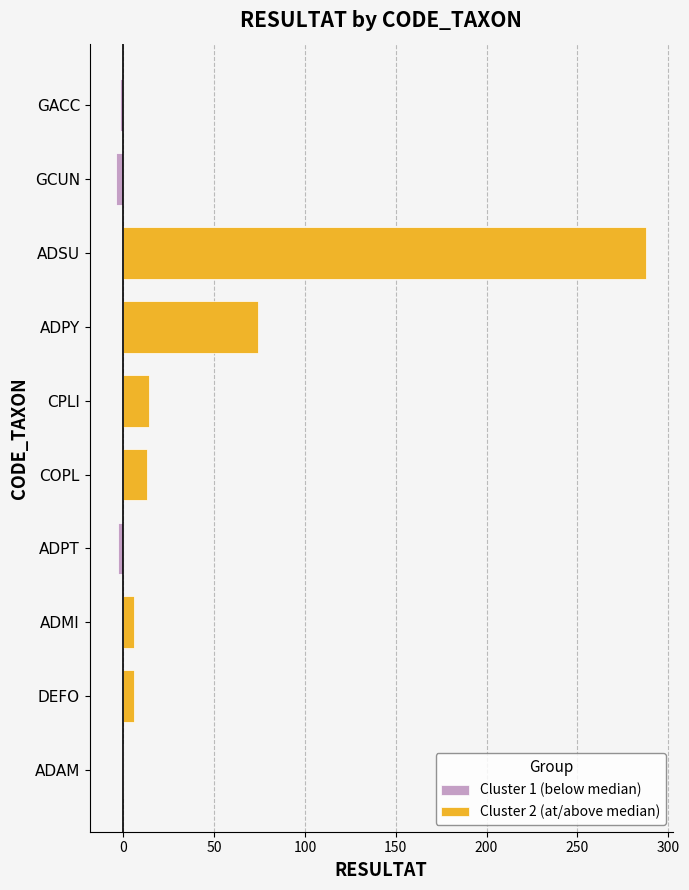

Which series has the widest spread of values?

Cluster 2 (at/above median)